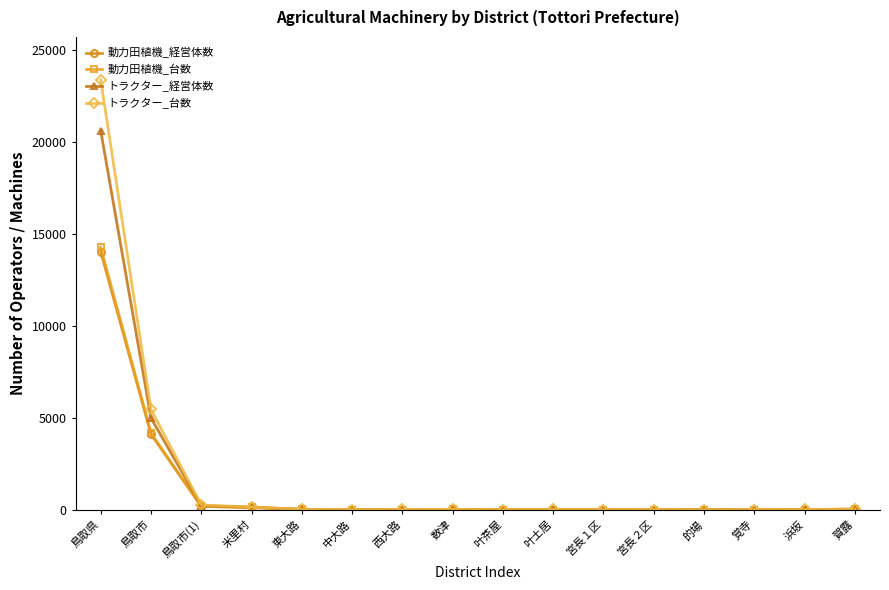

How many lines are shown in the chart?

4